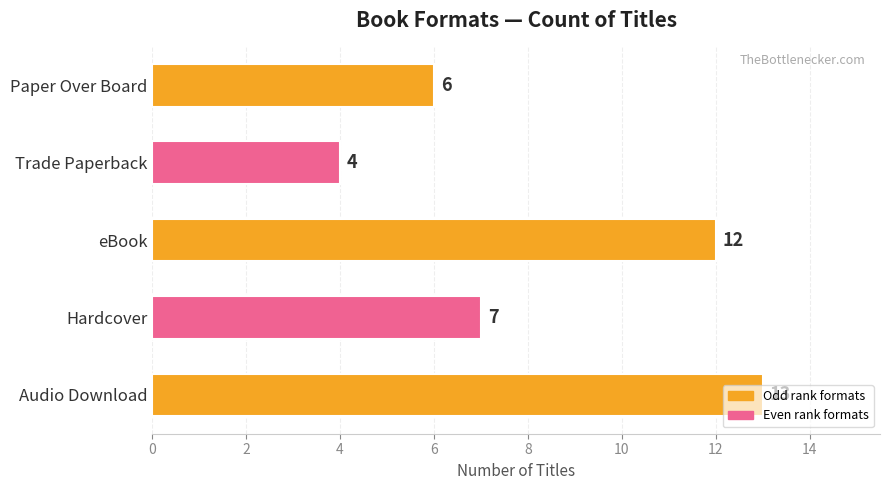

Read the value at Hardcover.

7